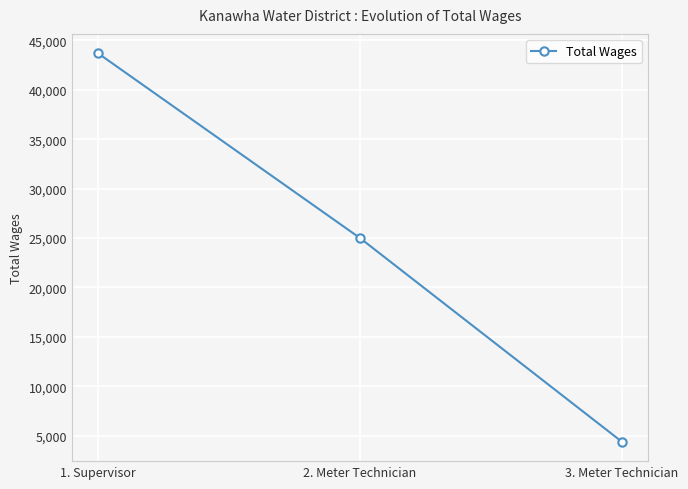

How many lines are shown in the chart?

1